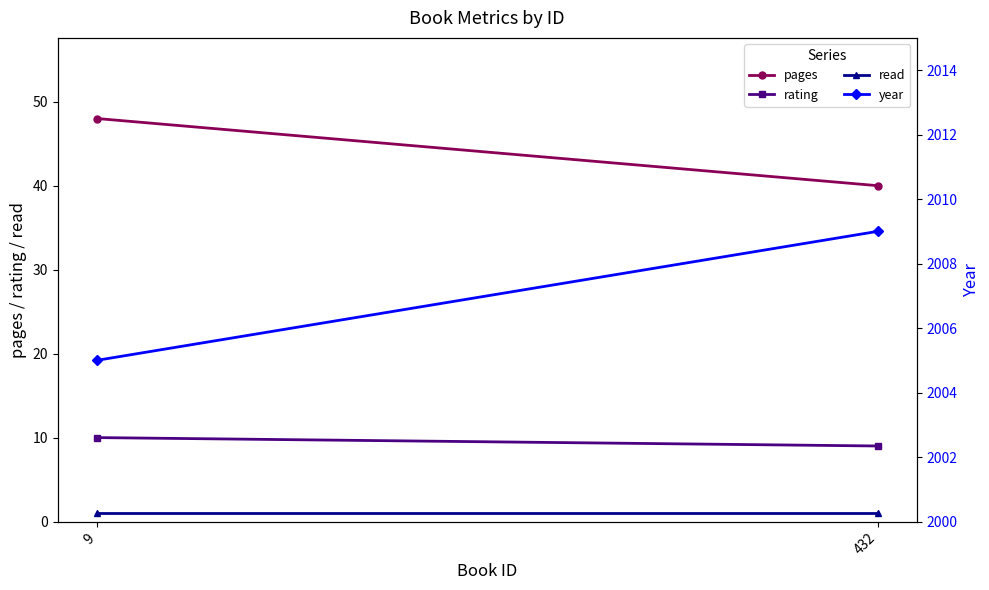

Is it true that rating equals 10 at 9?

True